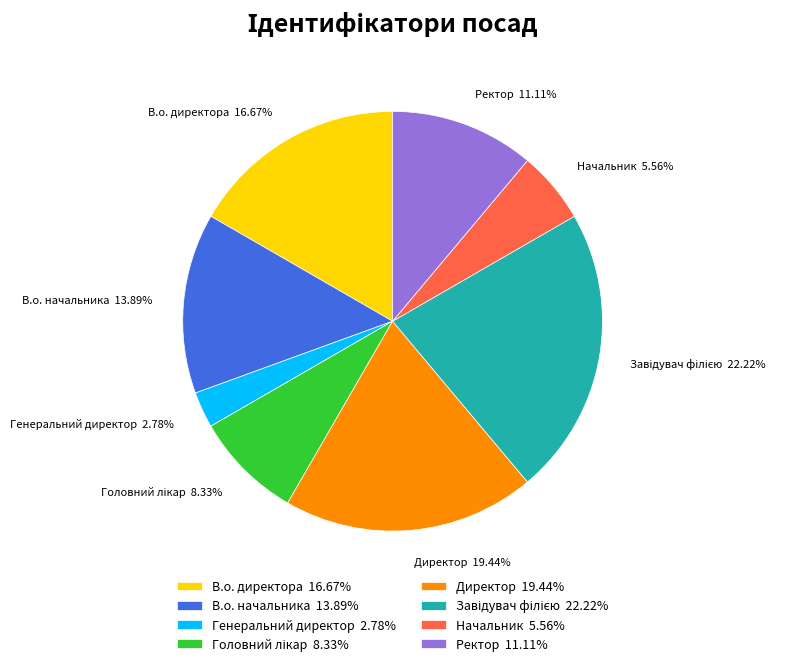

Is it true that Генеральний директор is 13% of the pie?

False